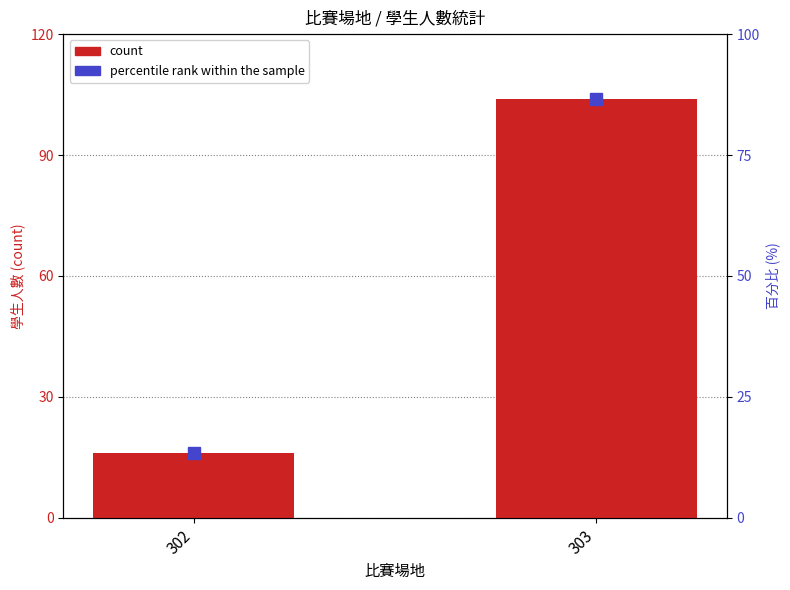

What is the value of the percentile rank within the sample bar at the 1st from the left?

13.3